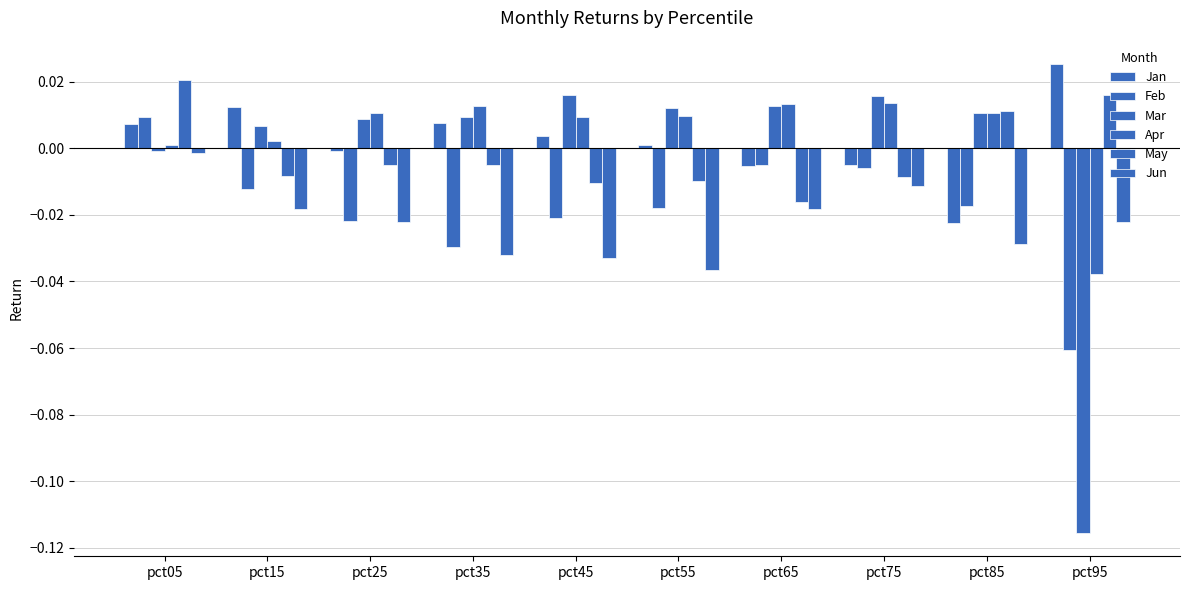

The Jan series shows 0.0 at pct35. True or false?

True